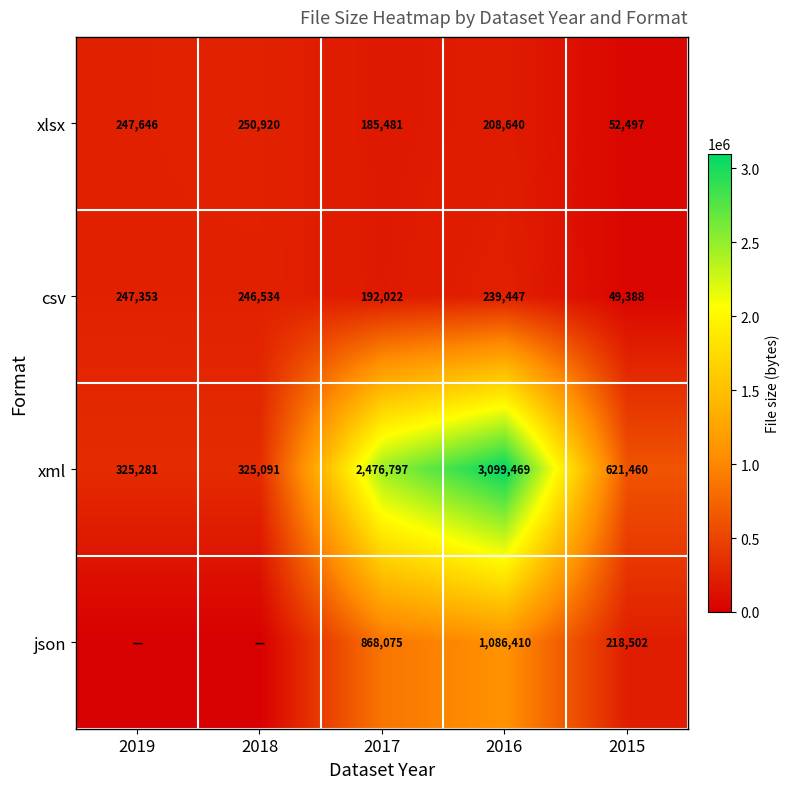

What is the average value of the xml series?

1369620